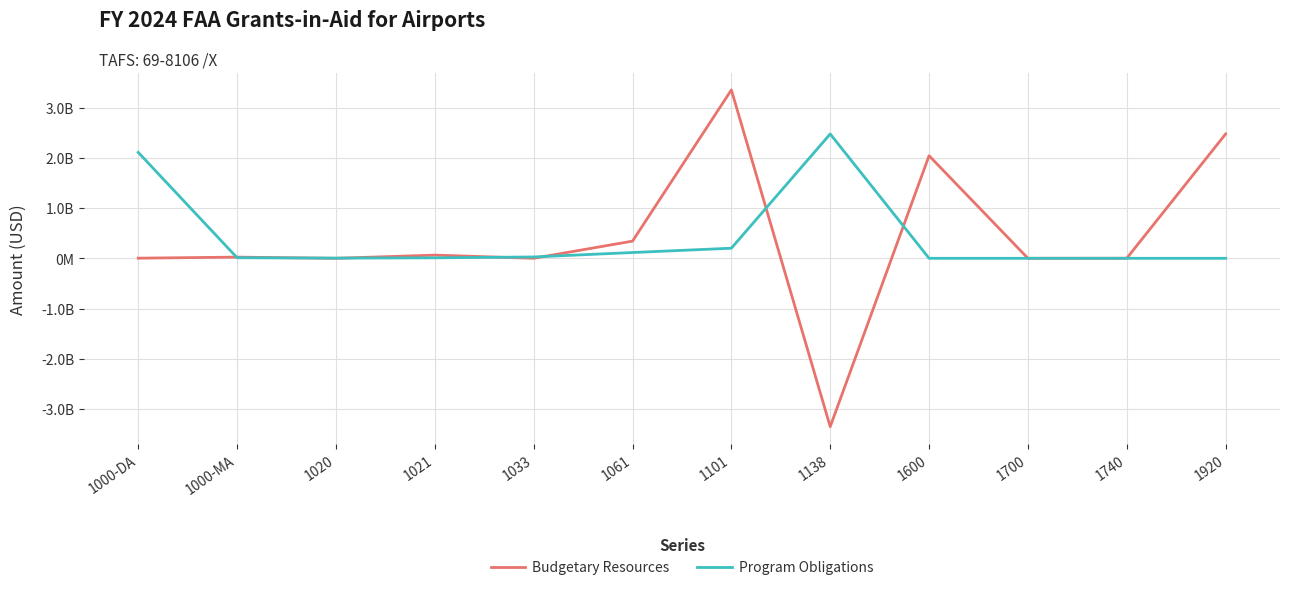

Rank the series at 1000-MA from lowest to highest value.

Program Obligations, Budgetary Resources